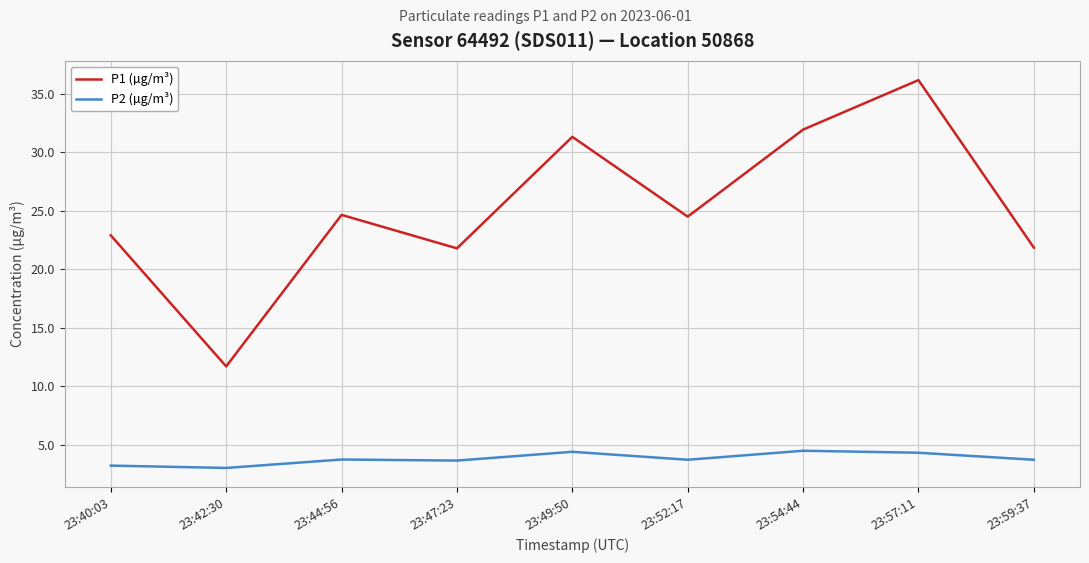

What is the difference between the P1 (µg/m³) values at 23:40:03 and 23:57:11?

13.3